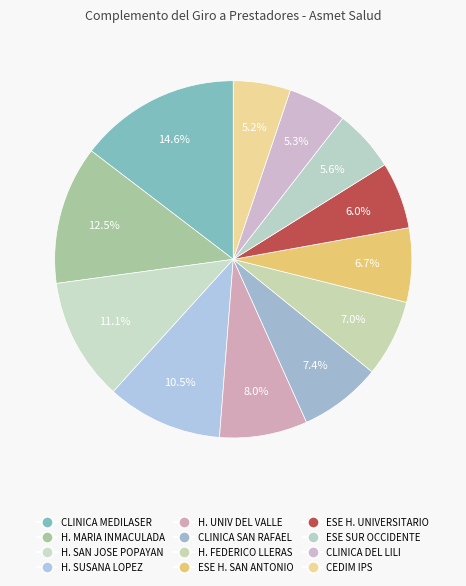

How many slices are in this pie chart?

12